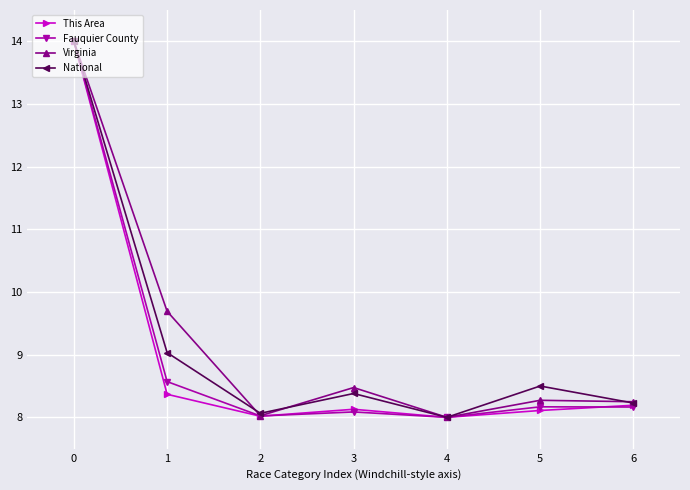

At how many categories does at least one series exceed 11?

1